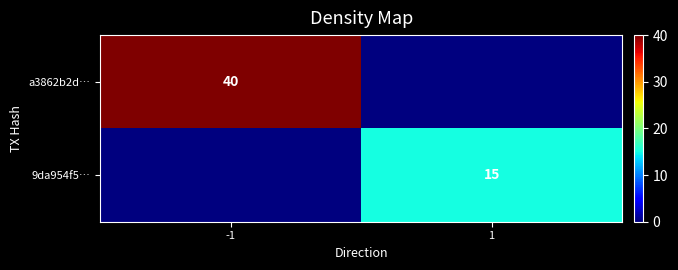

What is the difference between the highest and lowest values at -1?

40